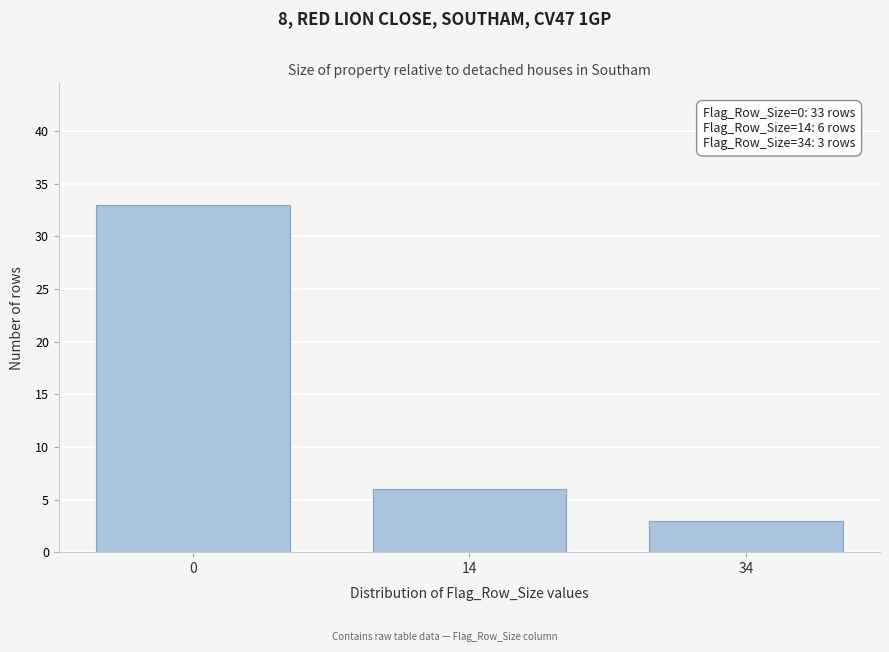

Reading left to right, extract all data points from this chart.

0=33	14=6	34=3